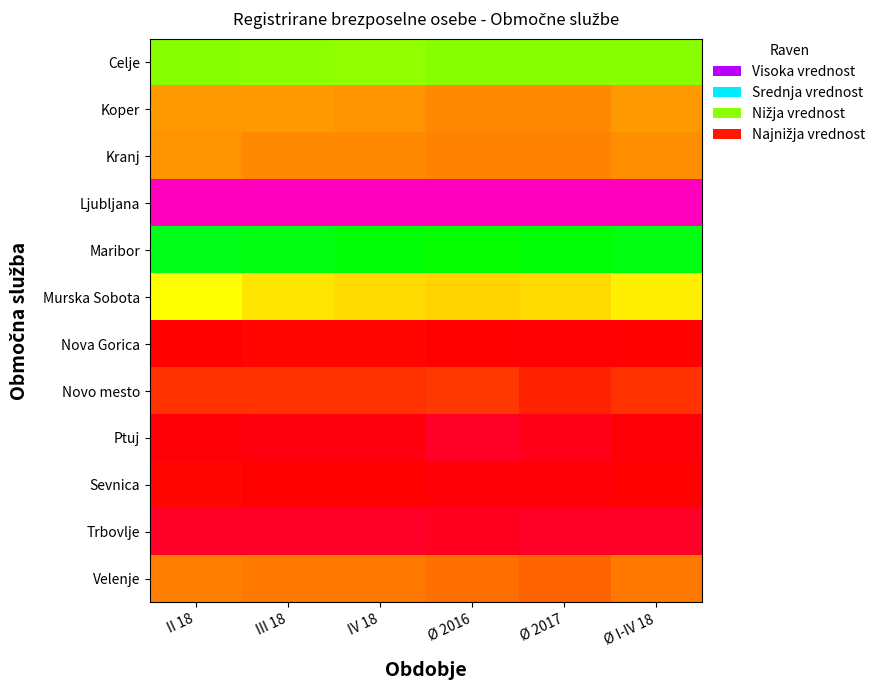

What is the difference between the highest and lowest values at II 18?

1.0